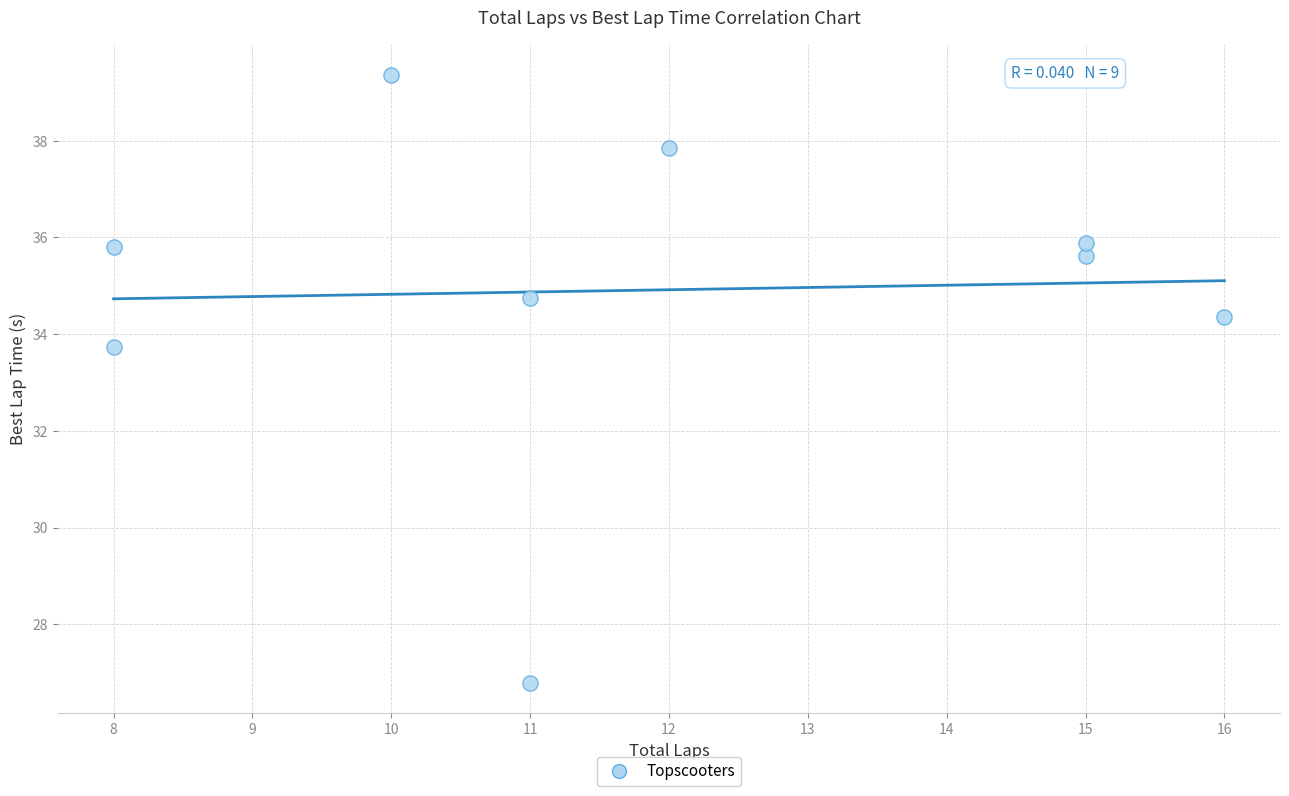

What is the range of Y values (max minus min)?

12.6